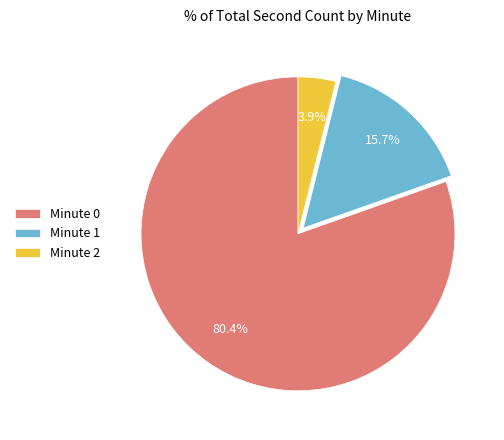

What is the largest slice in the pie chart?

Minute 0